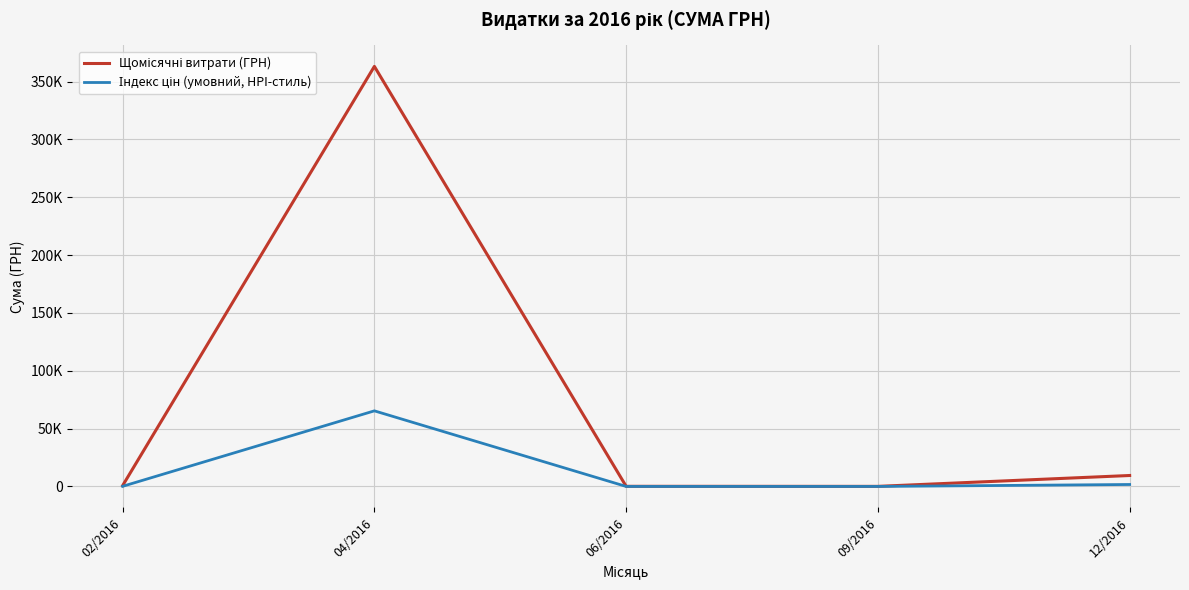

Which has a higher value, 12/2016 or 06/2016?

12/2016